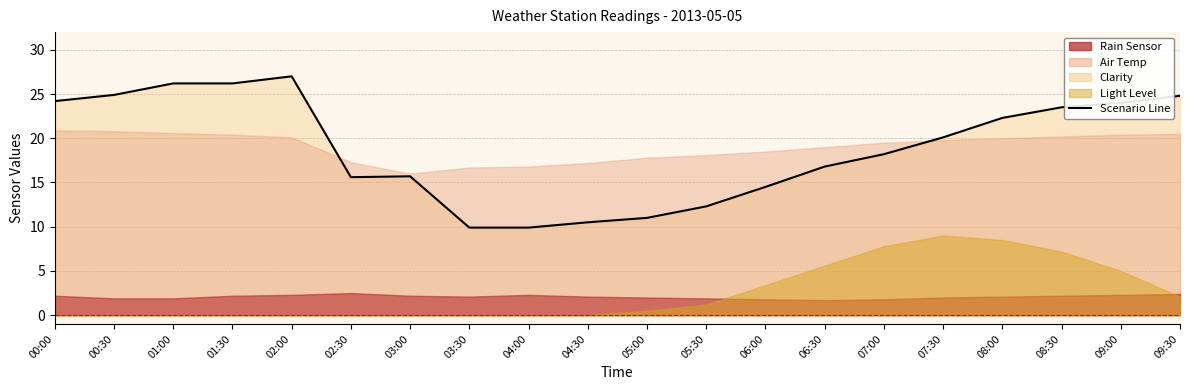

What is the sum of all values?

377.6